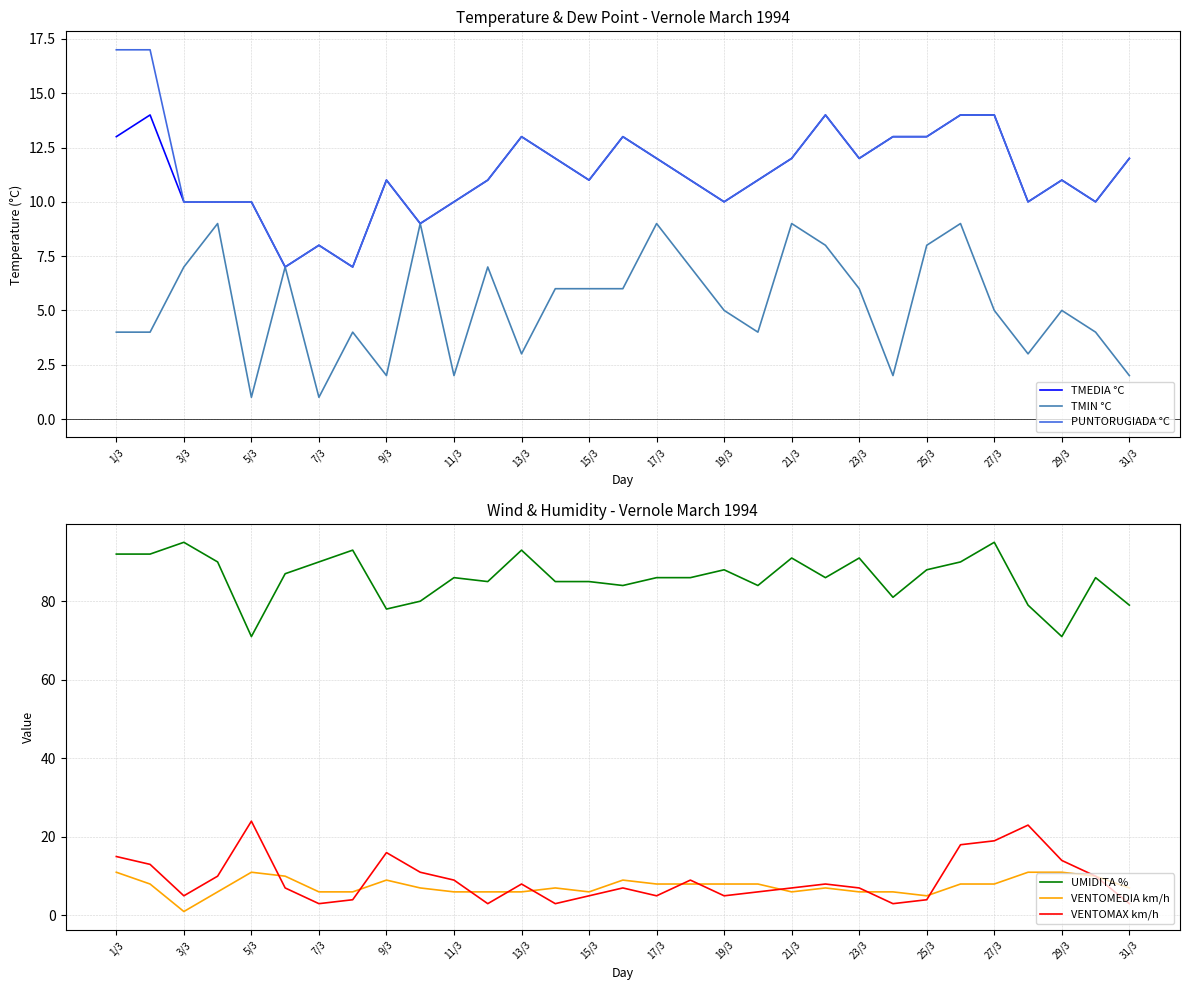

What is the maximum value for TMEDIA °C?

14